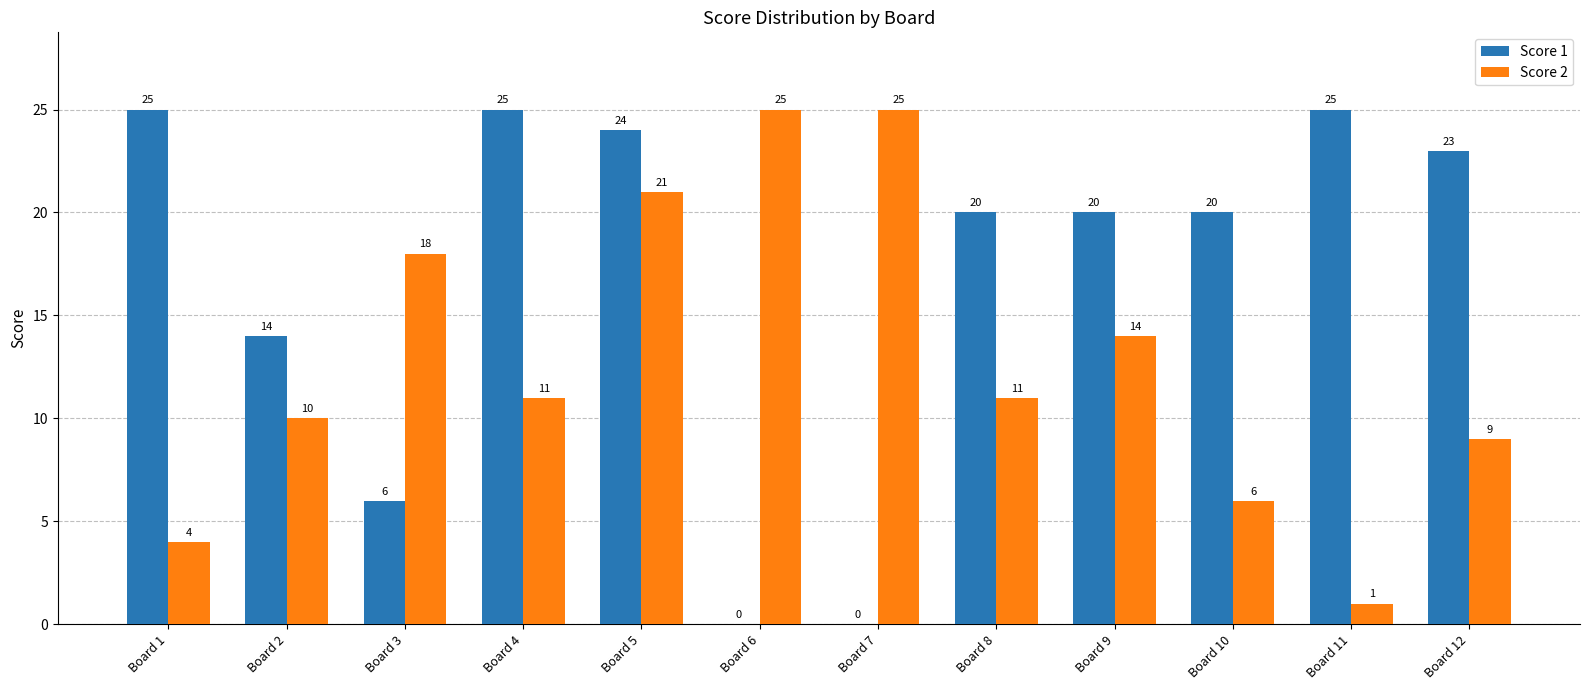

At which category is the sum across all series the highest?

Board 5